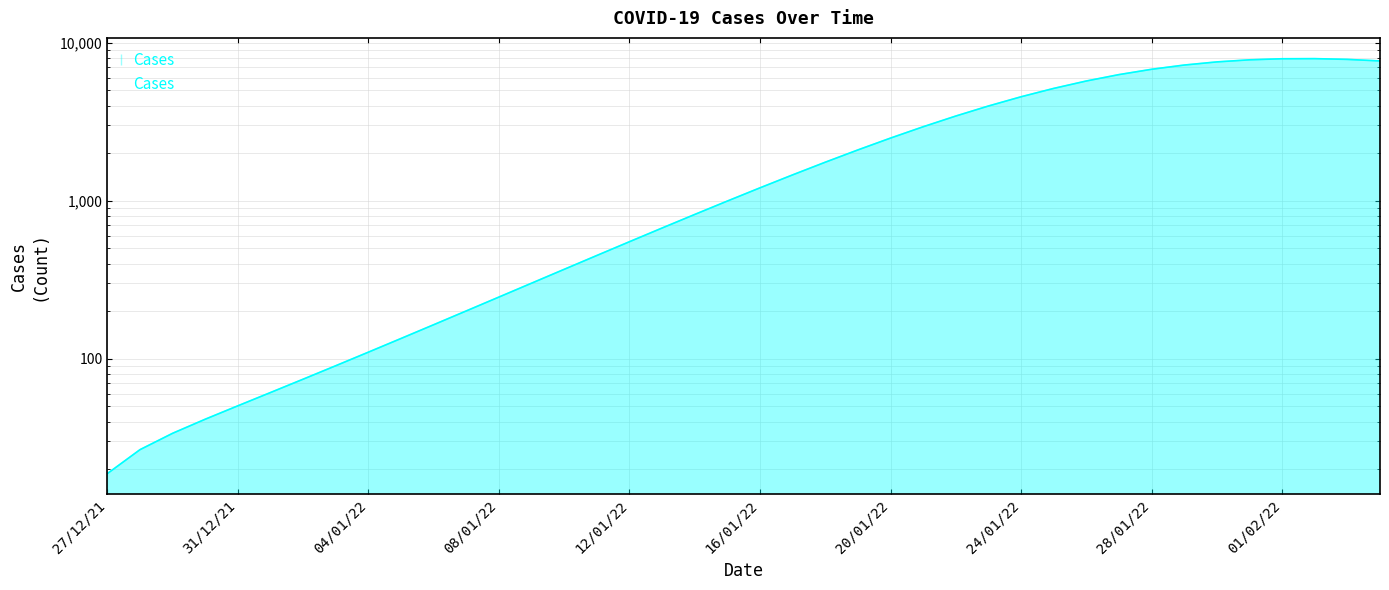

Where is the data nearest to the value 3976?

27